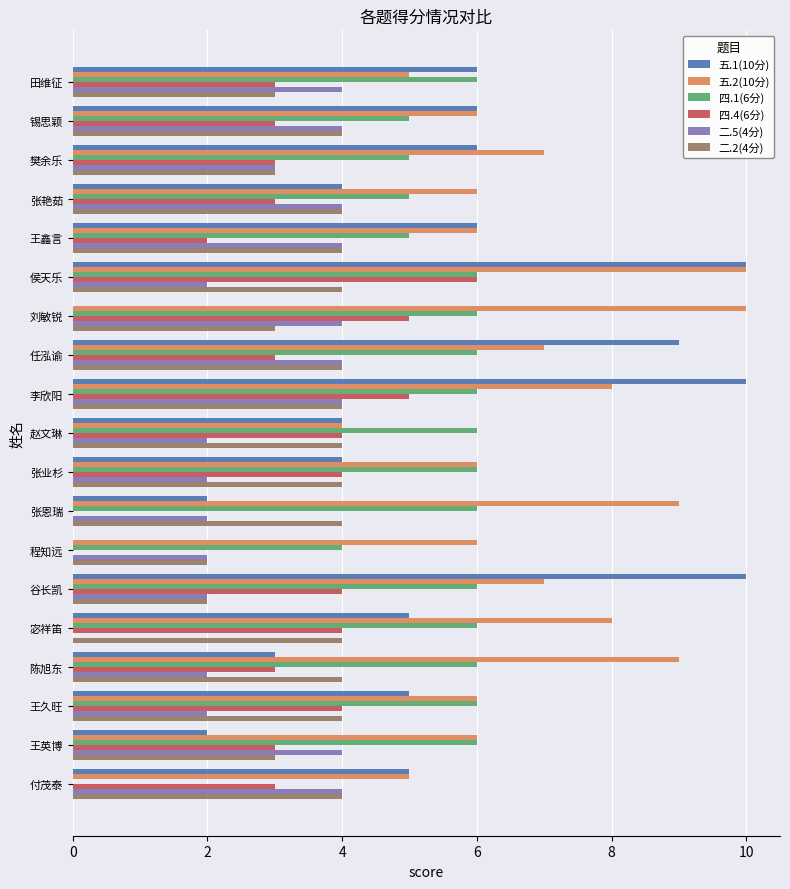

The value of 二.2(4分) at 任泓谕 is 3. True or false?

False